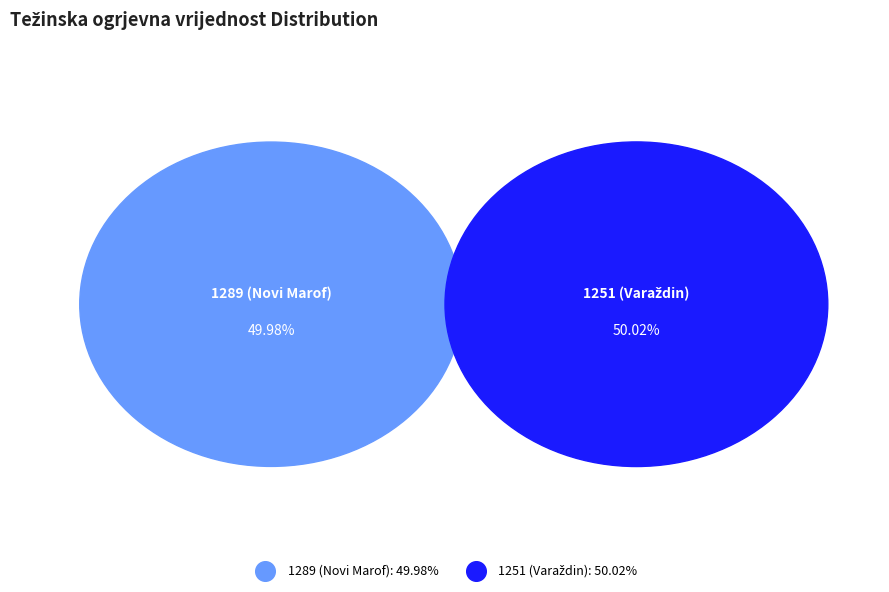

Which slice is the smallest?

1289 (Novi Marof)